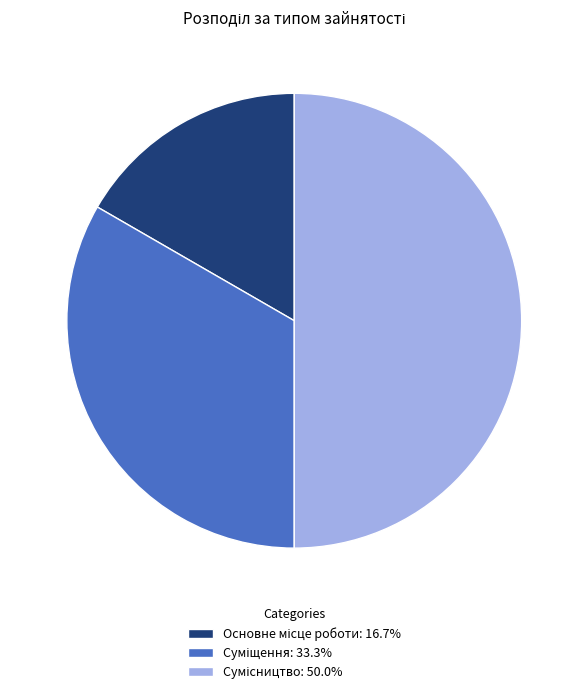

How many segments does this pie chart have?

3